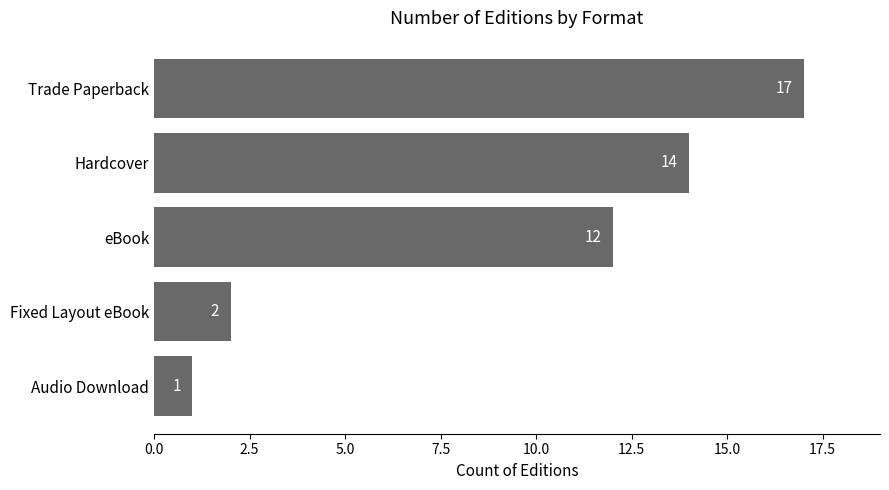

Reading top to bottom, transcribe all the data shown in this chart.

Trade Paperback=17	Hardcover=14	eBook=12	Fixed Layout eBook=2	Audio Download=1